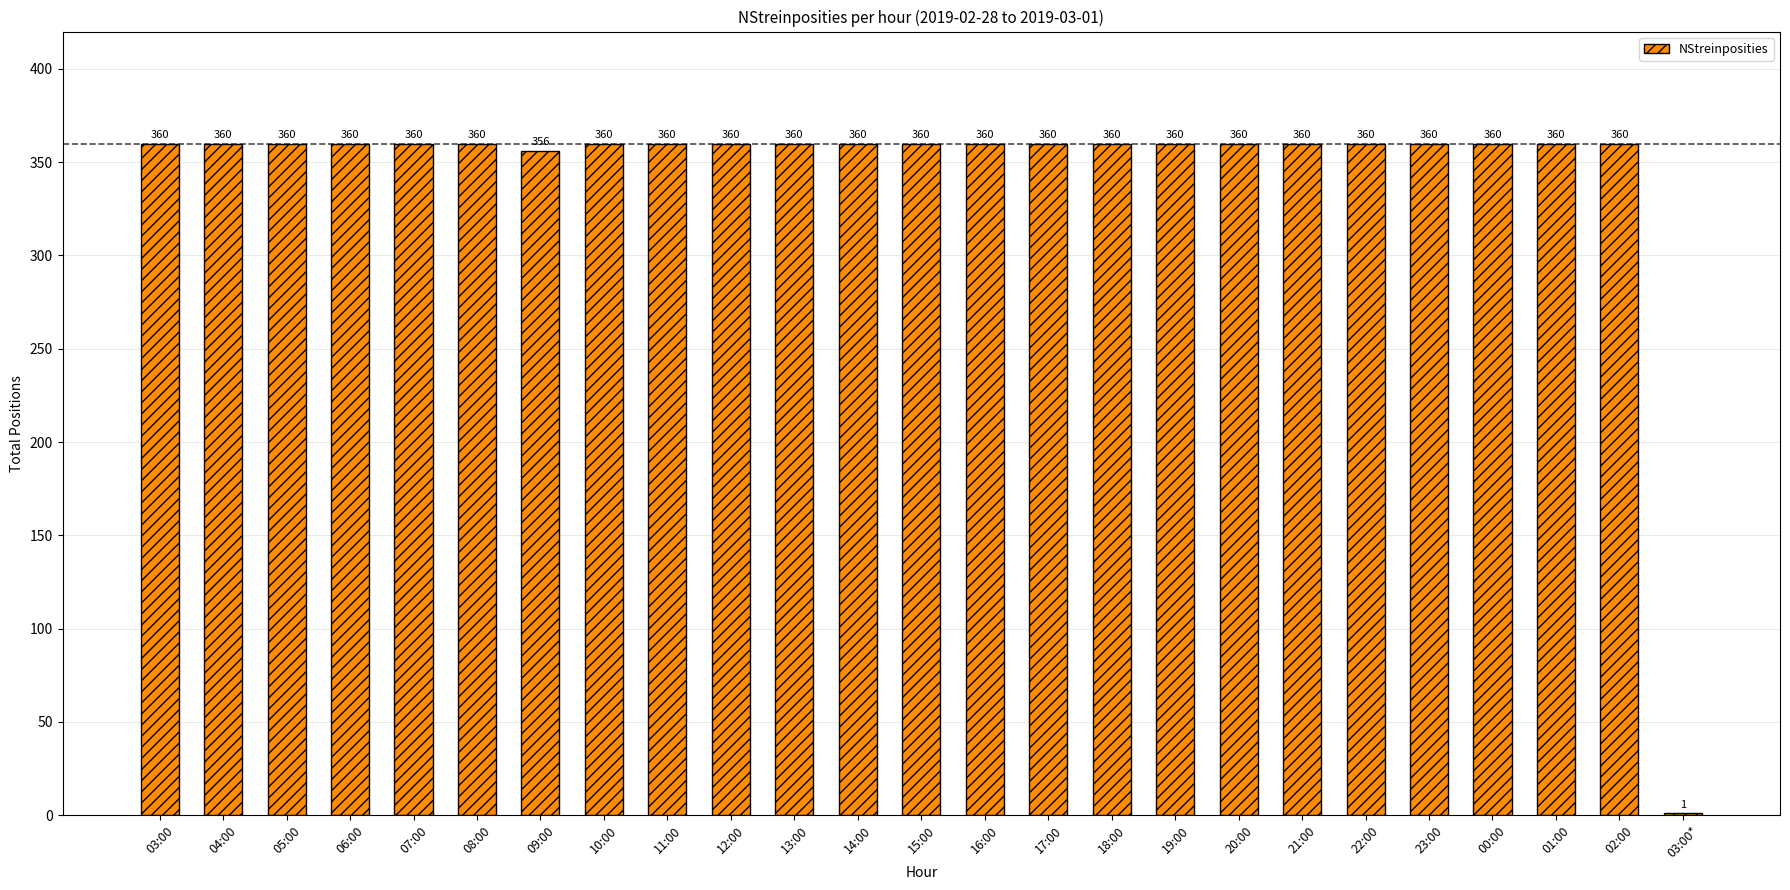

Approximately how many times larger is the value at 17:00 compared to 19:00?

1.0